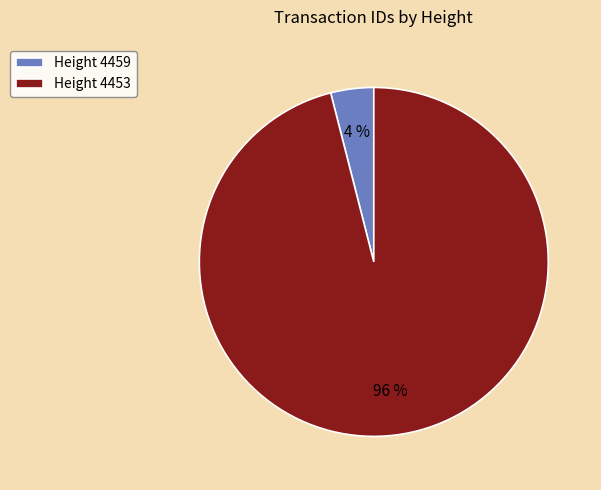

Which category accounts for the majority?

Height 4453